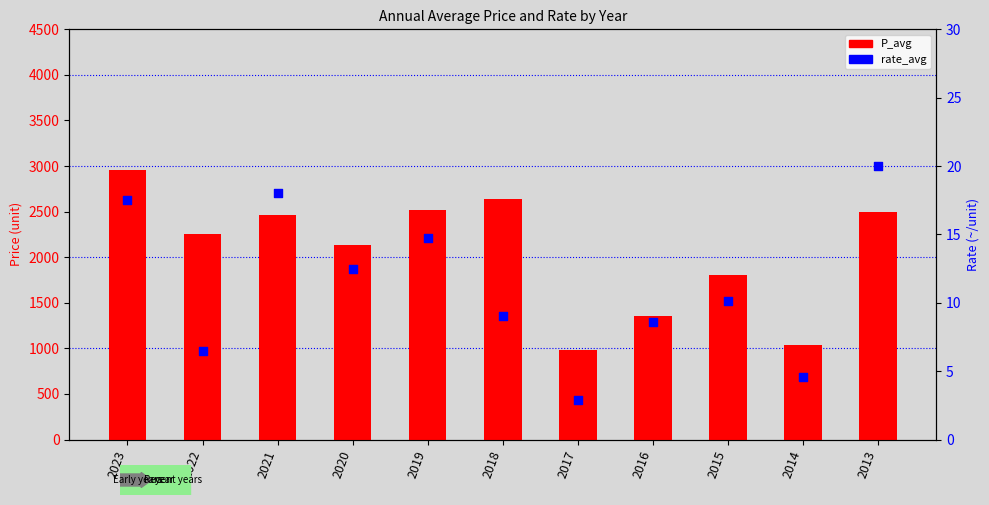

What are all the series names shown in the legend?

P_avg, rate_avg